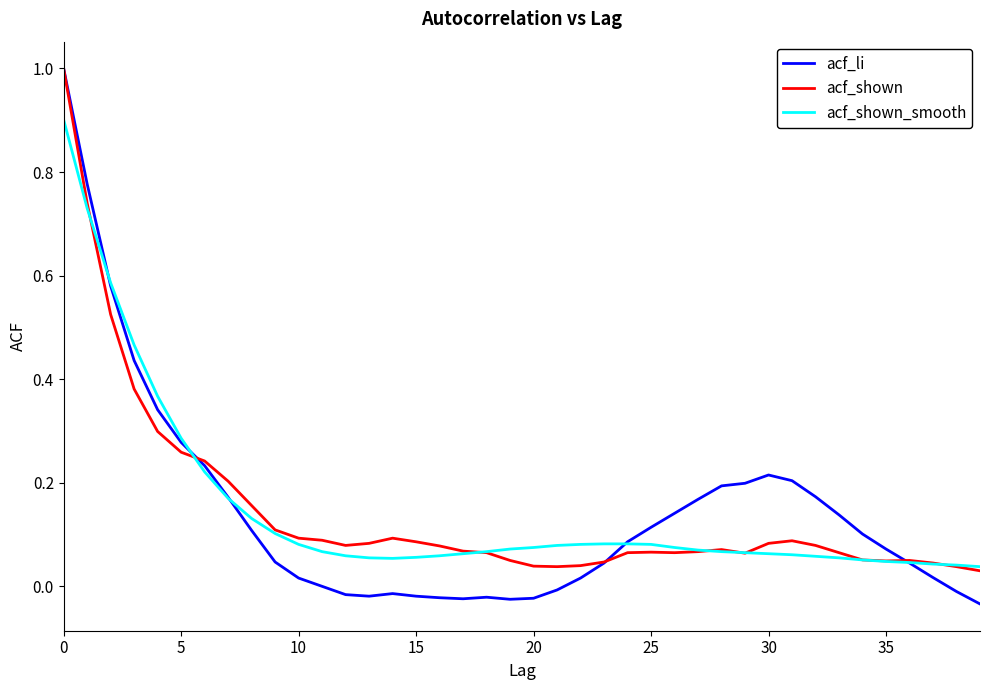

Which series has the widest spread of values?

acf_li